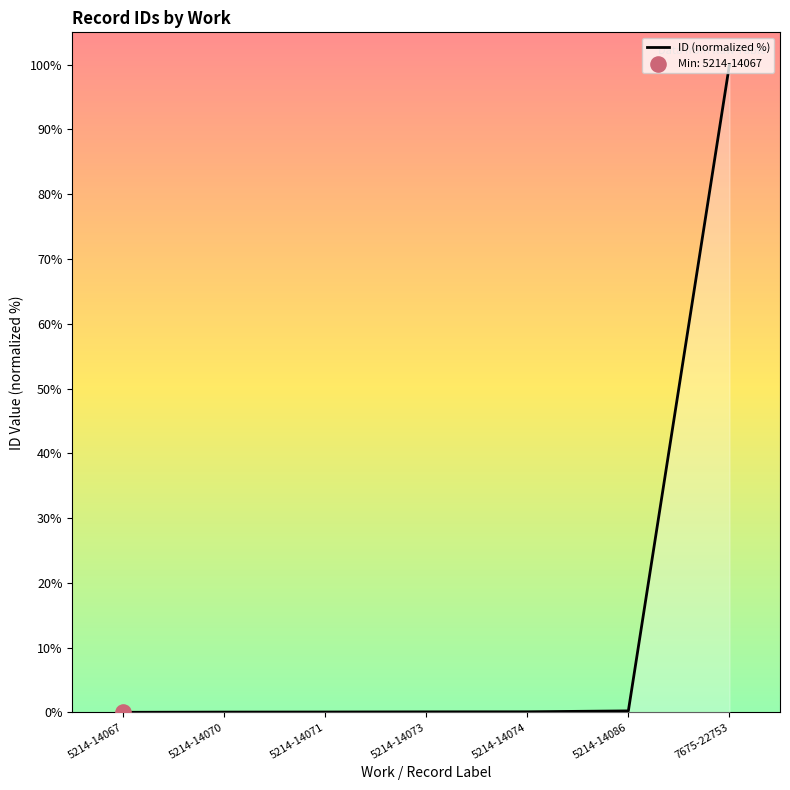

What is the change in value from 5214-14067 to 7675-22753?

+100.0